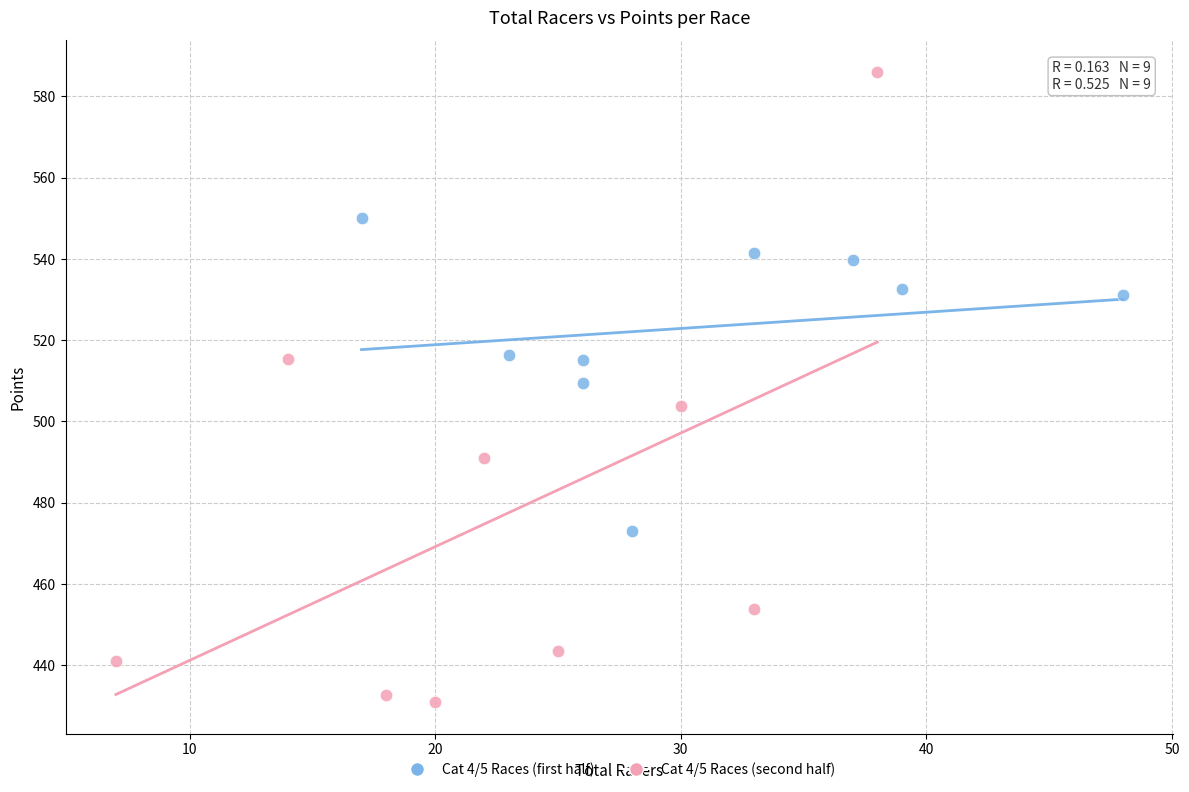

Which series reaches the minimum Y coordinate?

Cat 4/5 Races (second half)